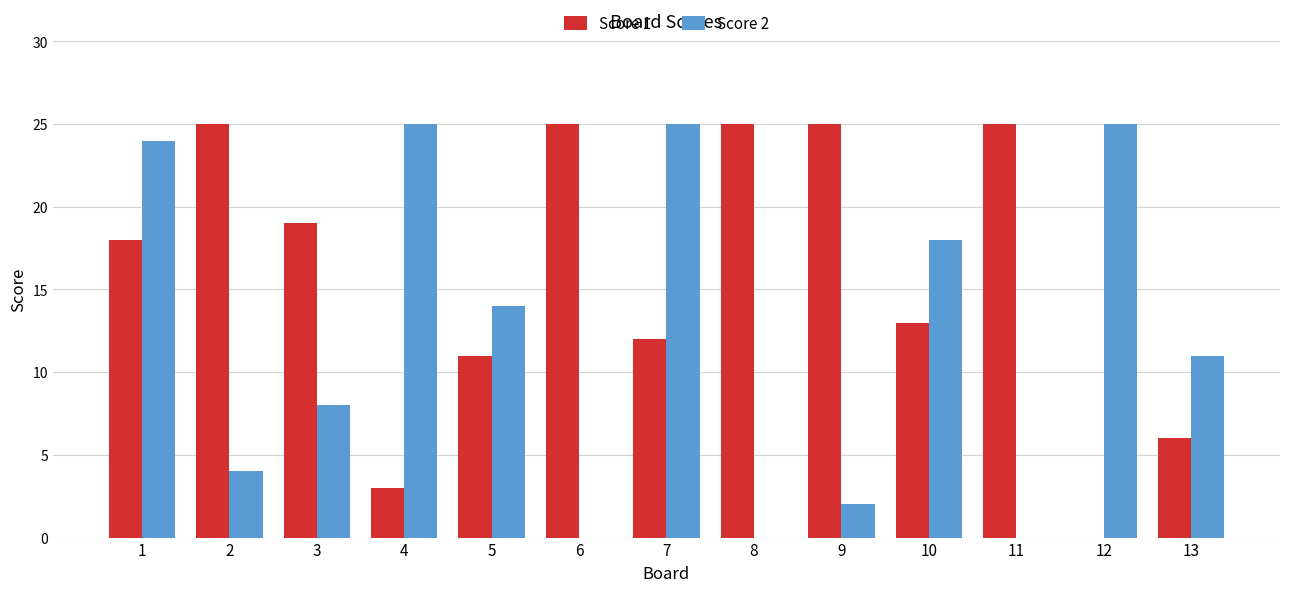

What is the difference between the Score 2 values at 11 and 5?

14